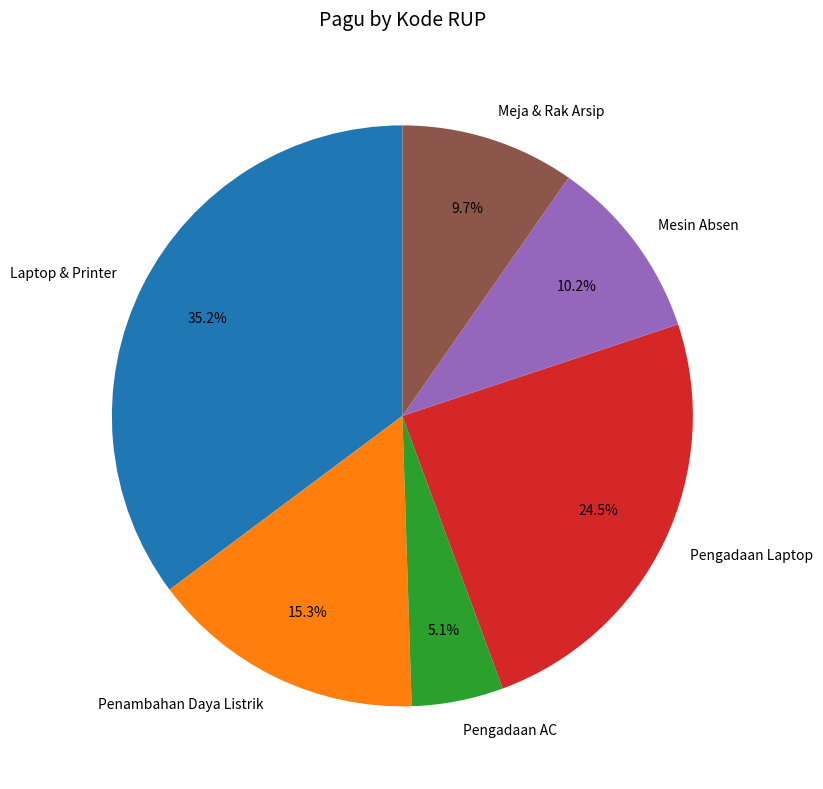

How many segments does this pie chart have?

6